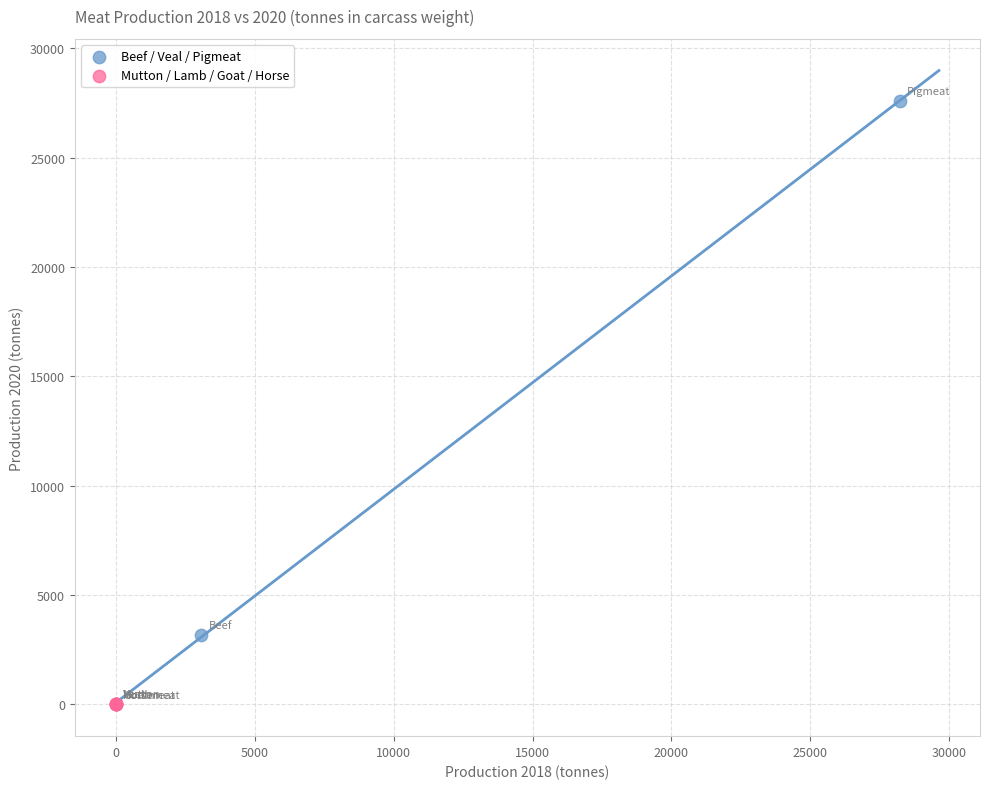

What are all the series names shown in the legend?

Beef / Veal / Pigmeat, Mutton / Lamb / Goat / Horse